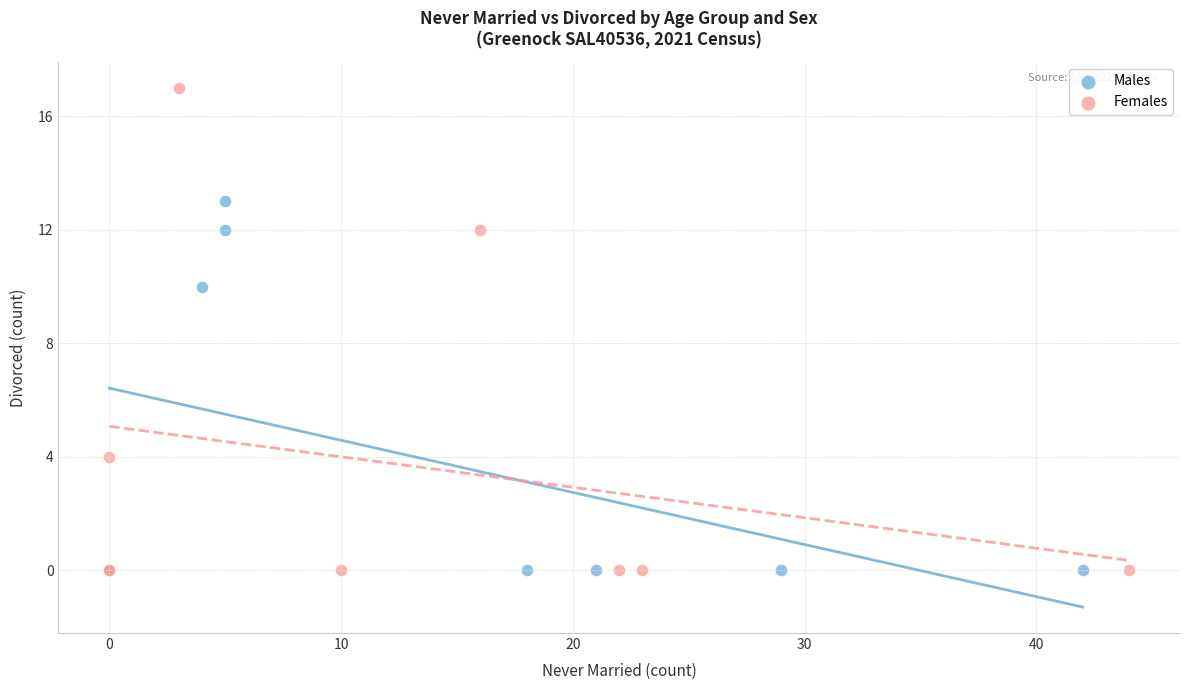

What are all the series names shown in the legend?

Males, Females